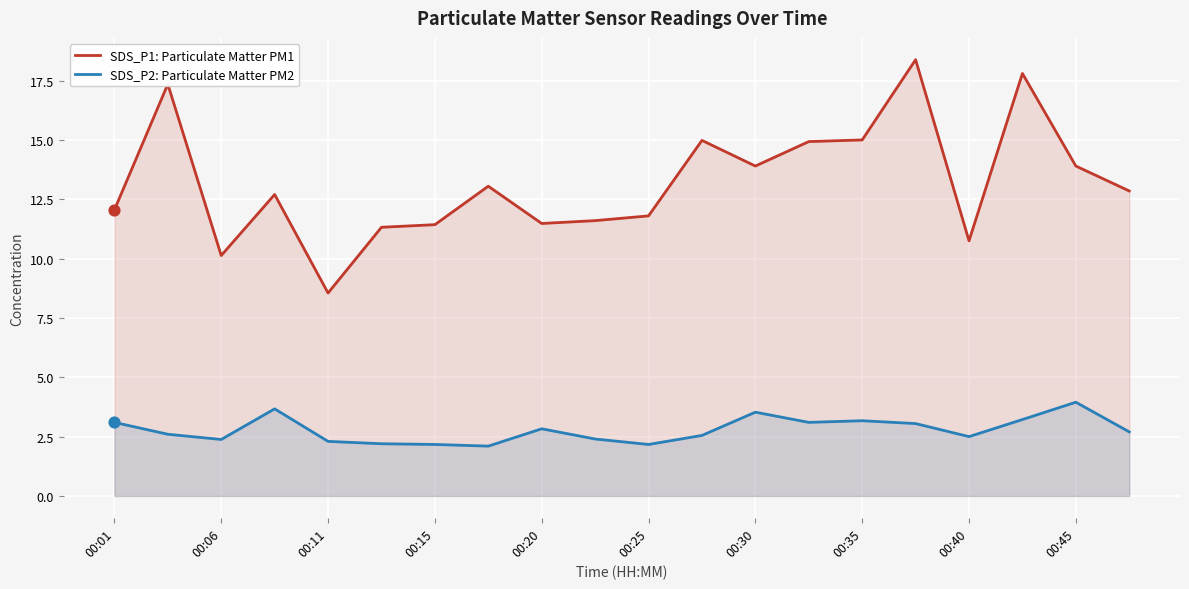

Which series has the largest total across all categories?

SDS_P1: Particulate Matter PM1